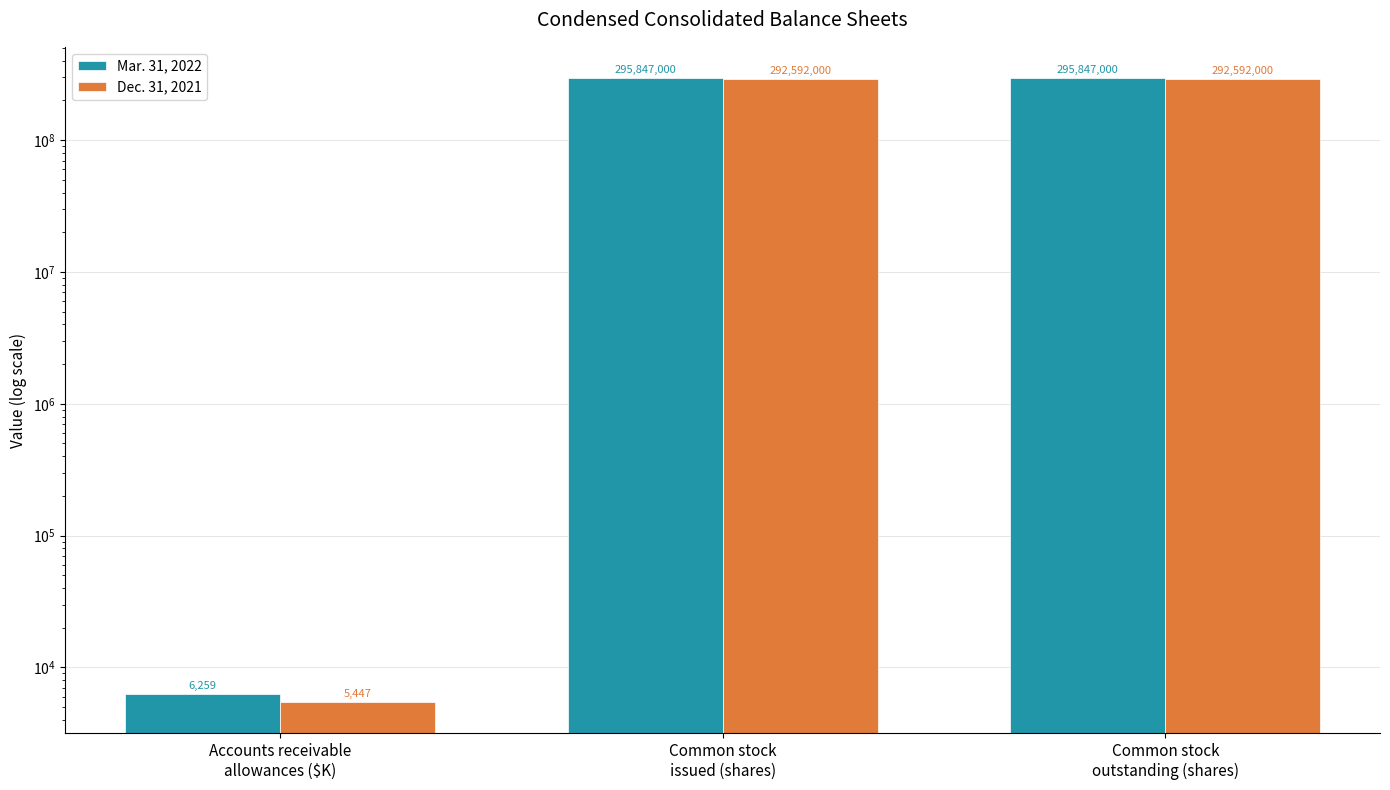

What is the difference between the maximum and minimum values in the Dec. 31, 2021 series?

292586553